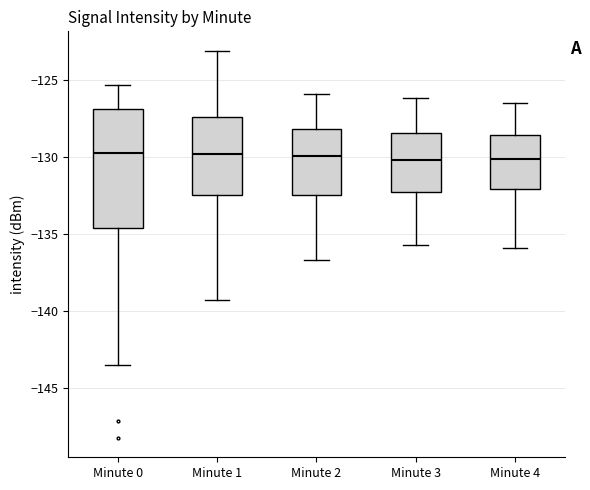

Reading left to right, transcribe this box plot: for each box, give where its median line is, the range the box spans, and where its two whiskers end, as read against the y-axis. The values are not printed on the chart, so give them approximately, as read against the axis.

Minute 0: median -130.0, box -134.5 to -127.0, whiskers -143.5 to -125.5
Minute 1: median -130.0, box -132.5 to -127.5, whiskers -139.5 to -123.0
Minute 2: median -130.0, box -132.5 to -128.0, whiskers -136.5 to -126.0
Minute 3: median -130.0, box -132.5 to -128.5, whiskers -135.5 to -126.0
Minute 4: median -130.0, box -132.0 to -128.5, whiskers -136.0 to -126.5